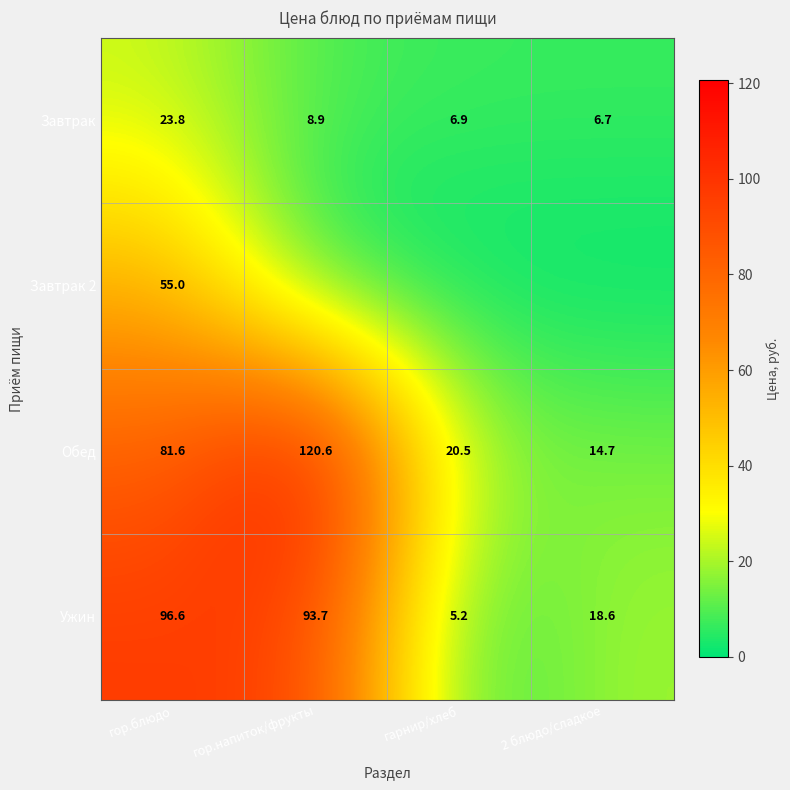

Where does the Обед series first go above 81?

гор.блюдо